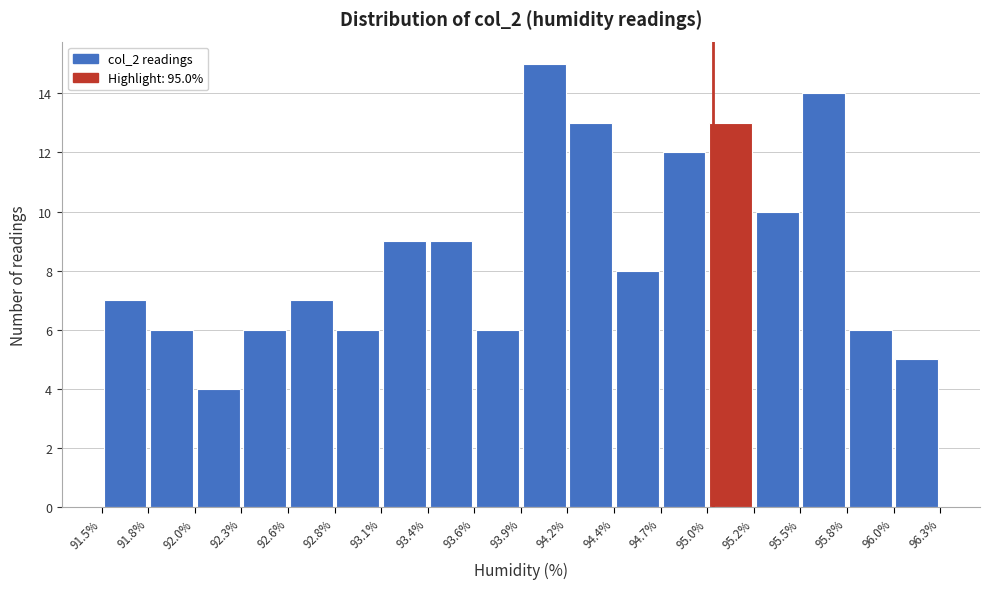

Over which range of the x-axis is the bar tallest?

93.9% to 94.2%